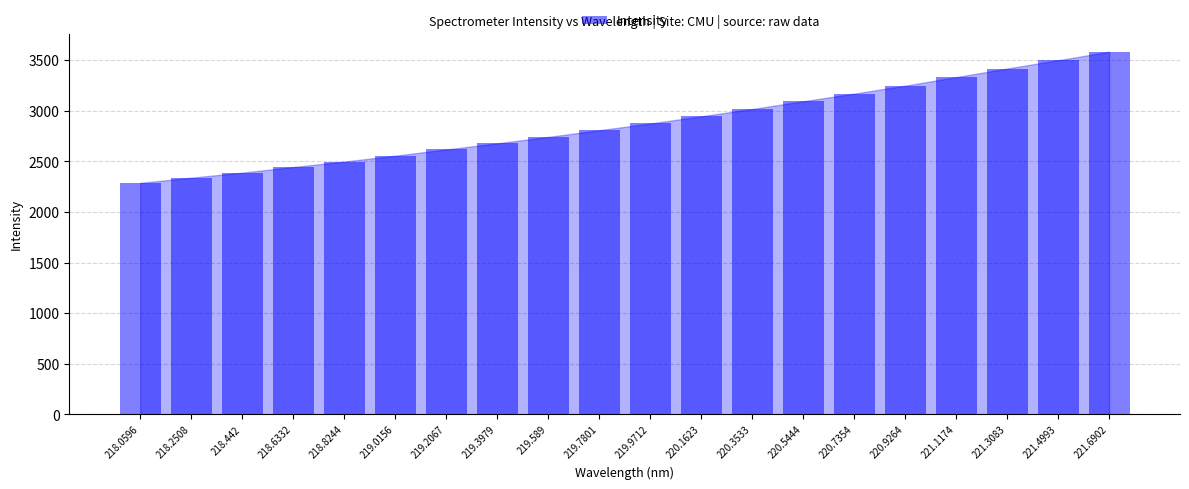

What is the label of the 11th bar from the left?

219.9712